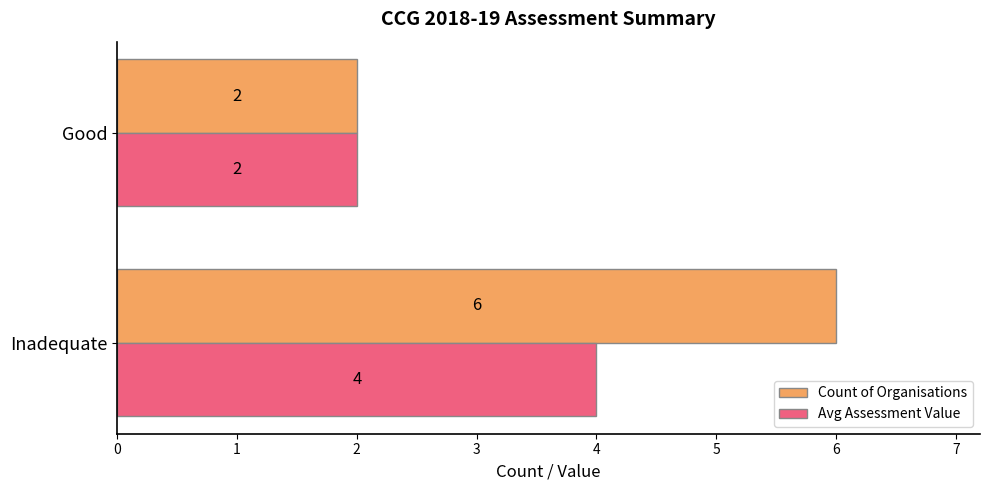

Which series has the largest range (max minus min)?

Count of Organisations